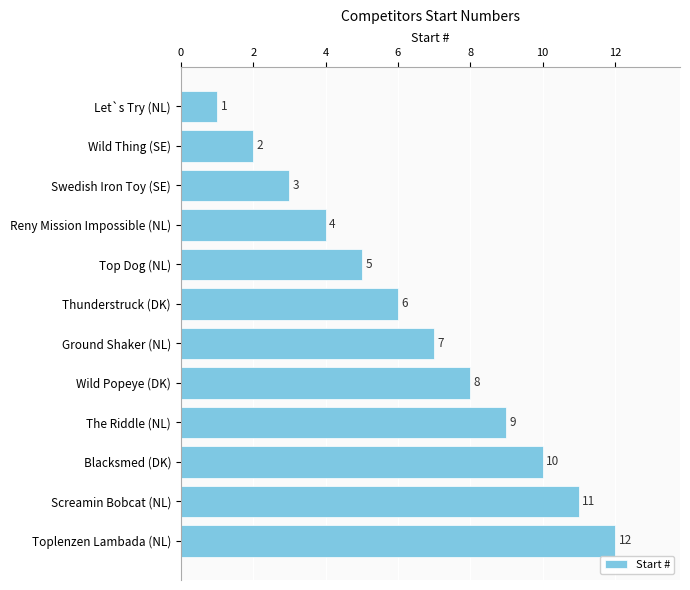

What is the ratio of the value at Toplenzen Lambada (NL) to the value at Swedish Iron Toy (SE)?

4.0